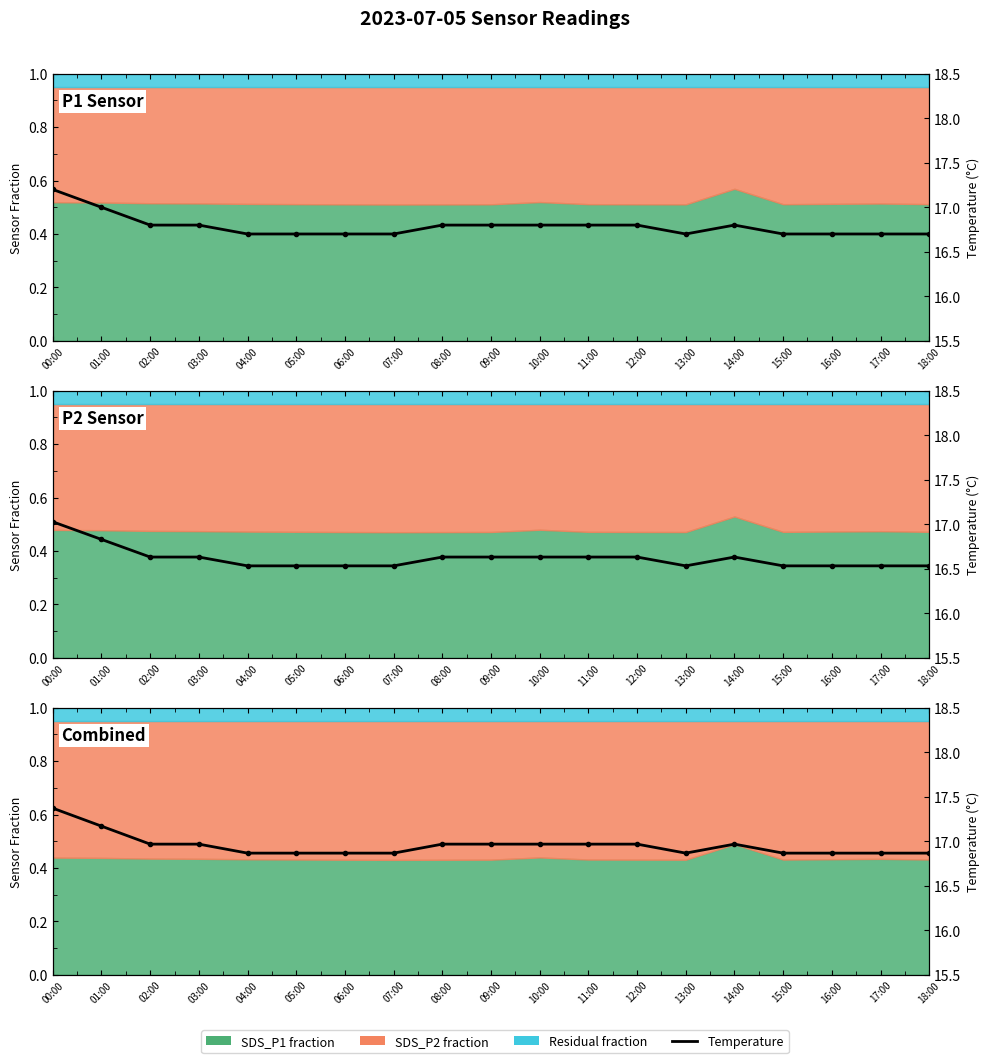

Reading left to right, list all the values displayed in this chart.

17.4	17.2	17.0	17.0	16.9	16.9	16.9	16.9	17.0	17.0	17.0	17.0	17.0	16.9	17.0	16.9	16.9	16.9	16.9